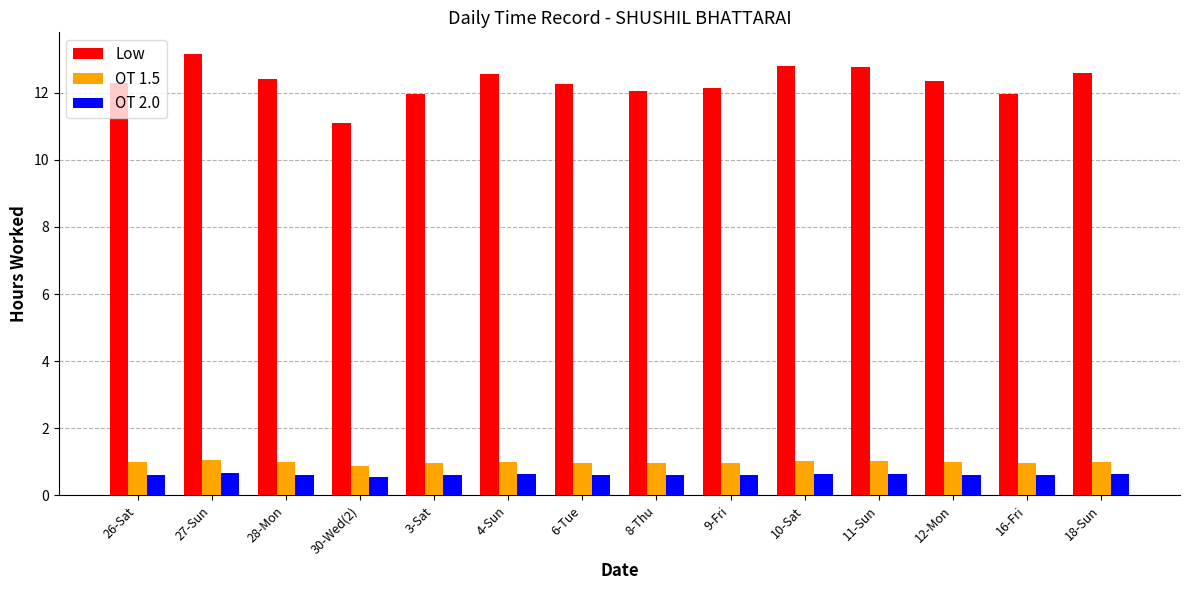

Is it true that OT 1.5 equals 1.0 at 8-Thu?

True